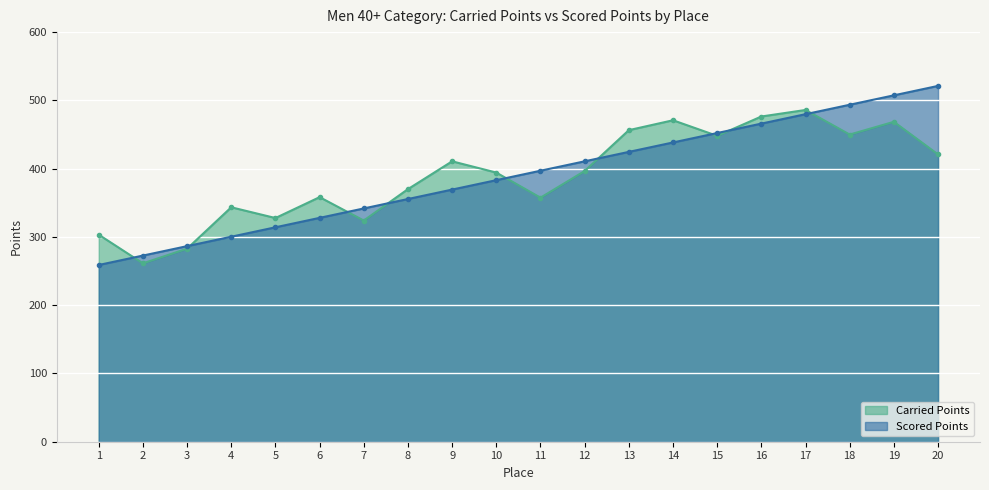

What is the greatest value displayed?

521.2